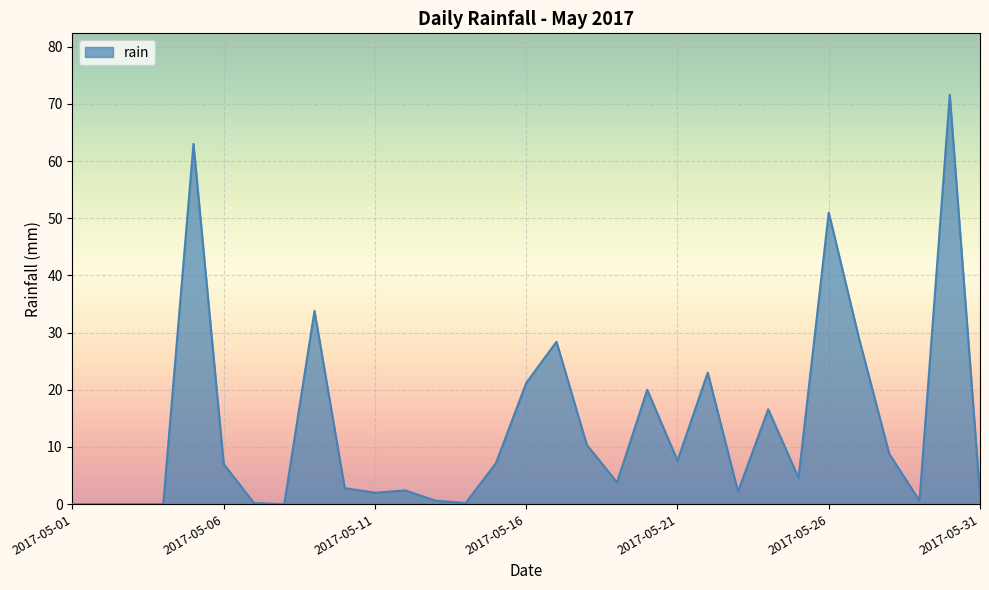

What is the maximum value shown in the chart?

71.6